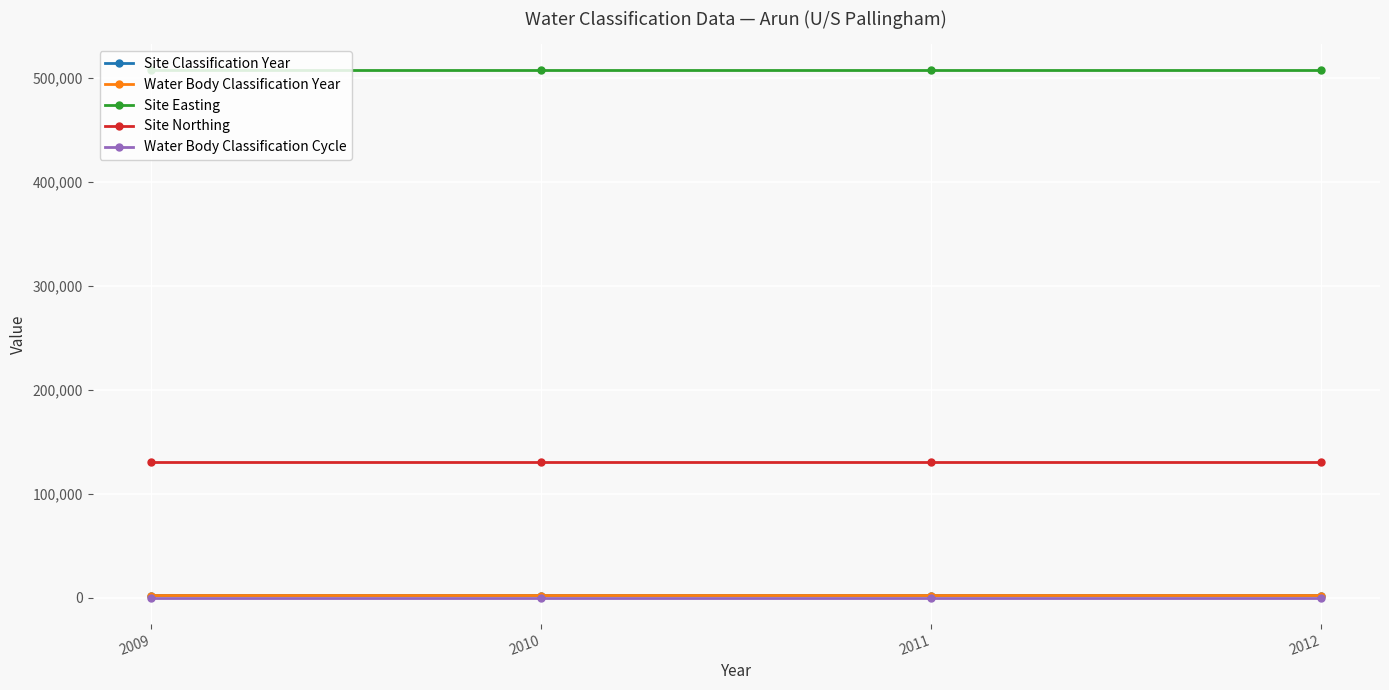

Does the chart have visible grid lines?

Yes